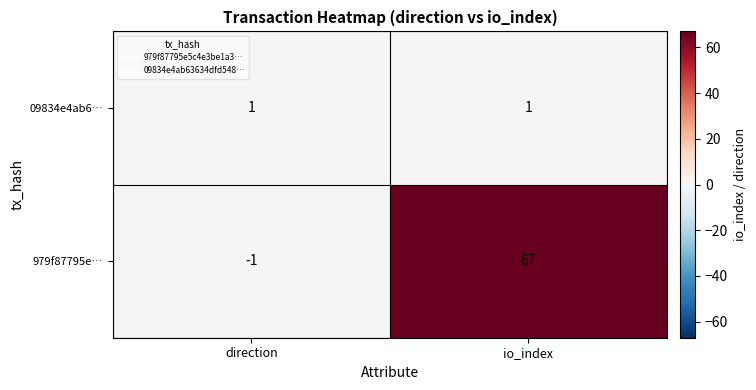

At how many categories does at least one series exceed 43?

1